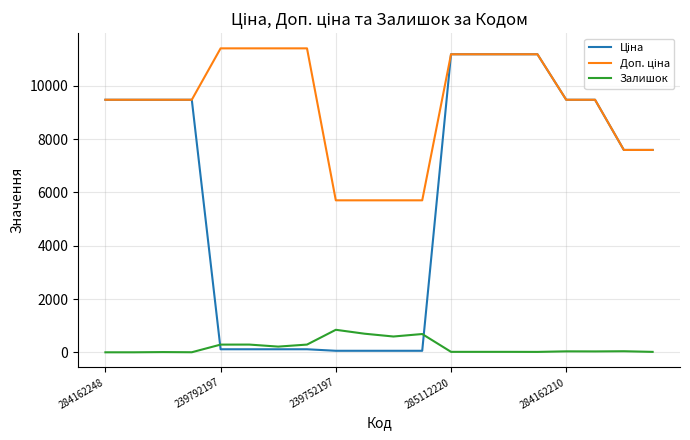

What is the maximum value for Залишок?

845.0